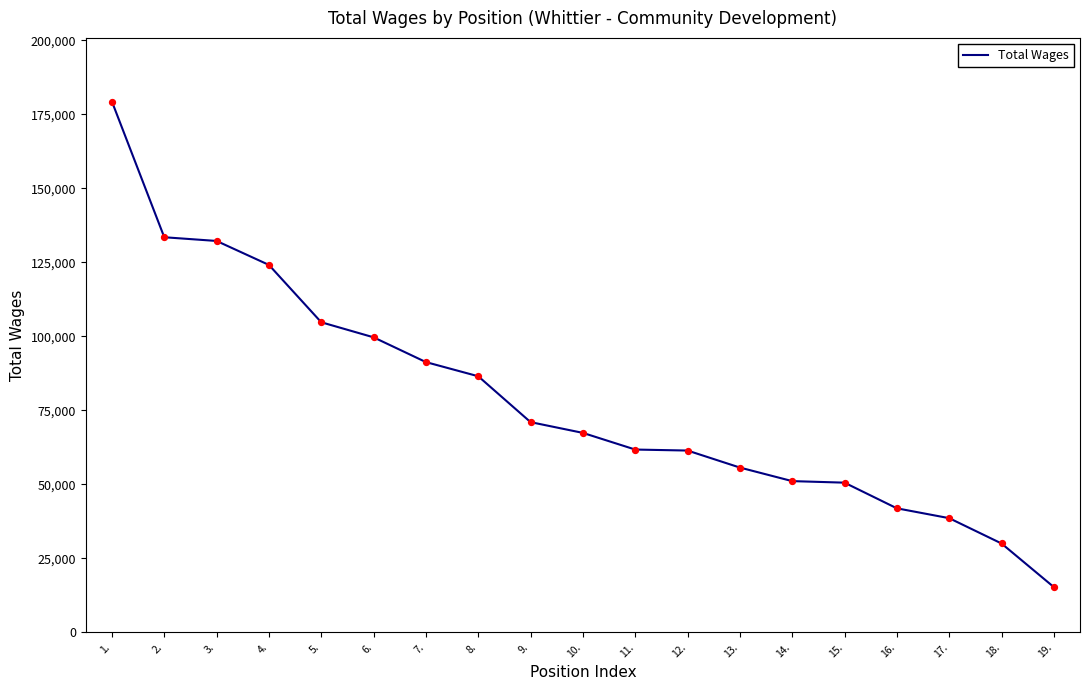

What is the change in value from 8. to 18.?

-56491